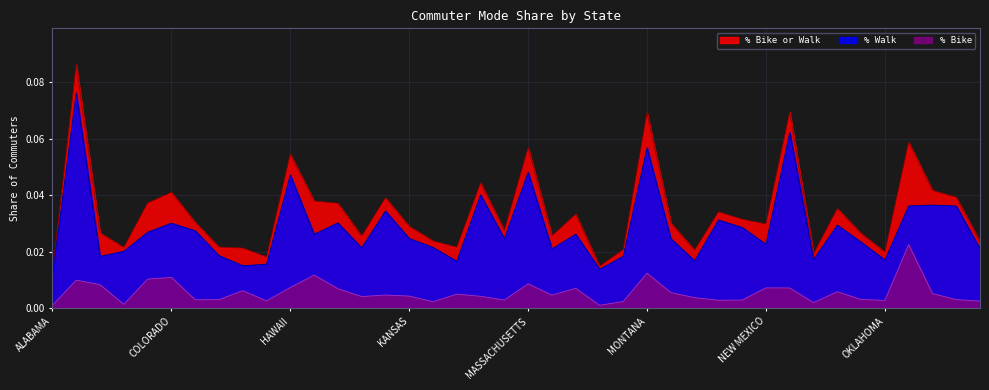

Count the % Bike or Walk values in the range 0 to 1.

40